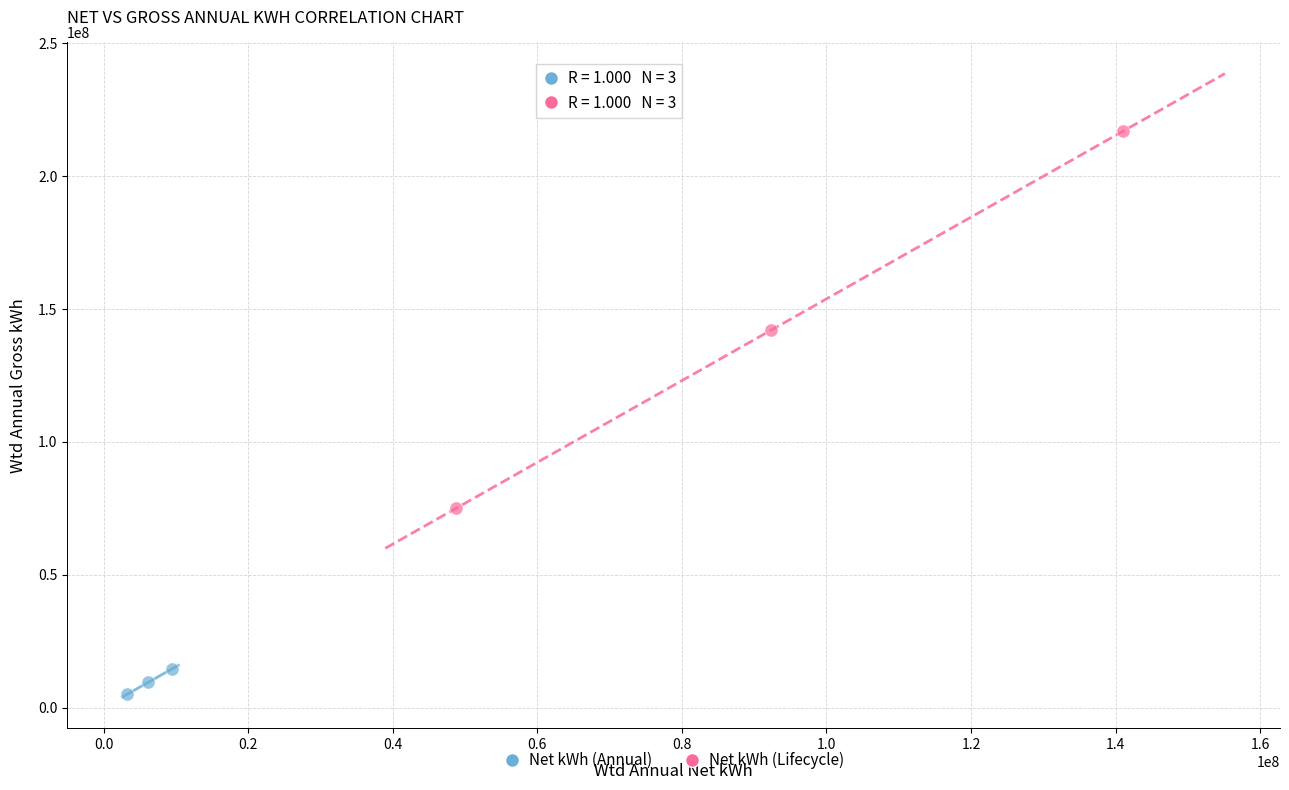

Which series has the largest Y range (max minus min)?

Net kWh (Lifecycle)